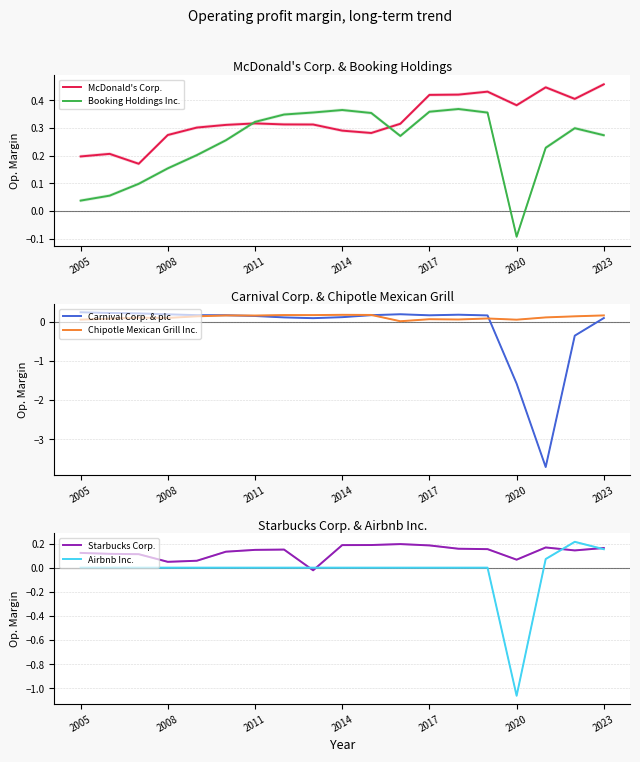

Is the value of Airbnb Inc. at 11 greater than the value of Carnival Corp. & plc at 16?

Yes